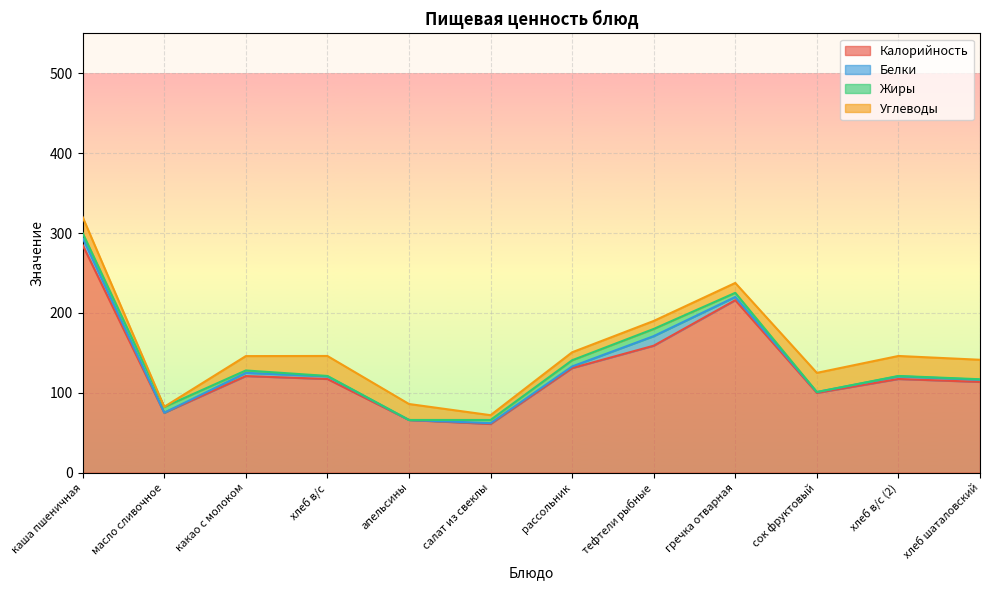

Is it true that Калорийность equals 66.0 at апельсины?

True